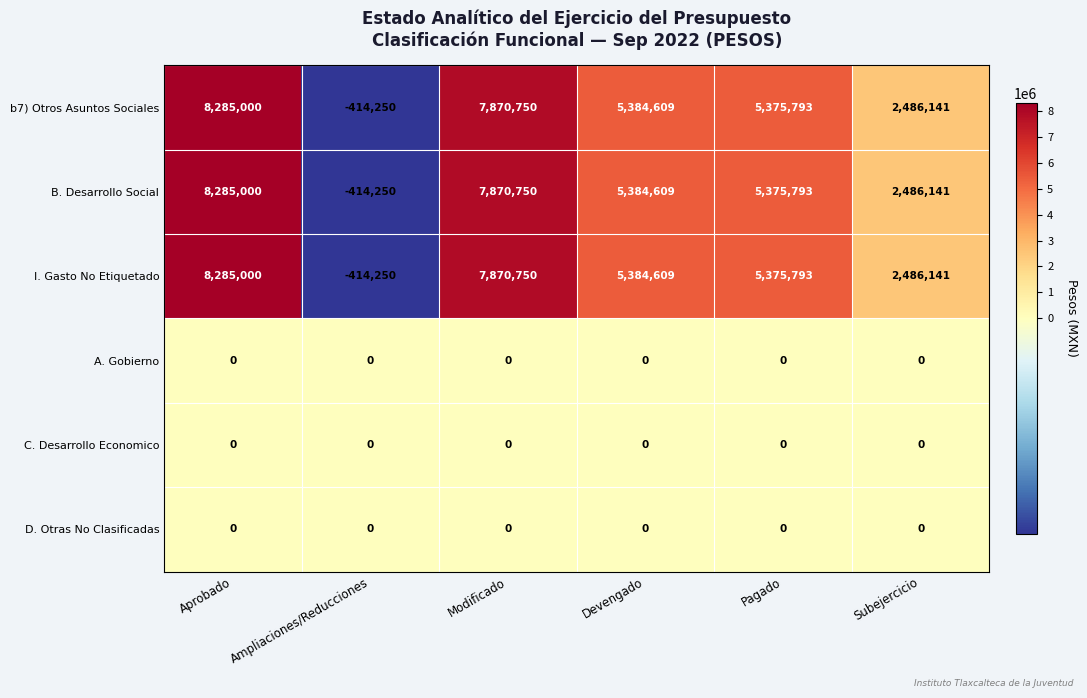

What is the total value across all series at Aprobado?

24855000